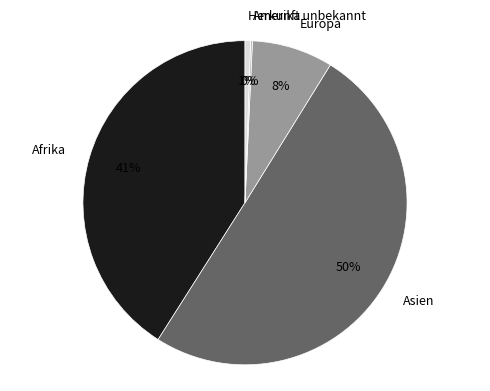

Which slice is the largest?

Asien